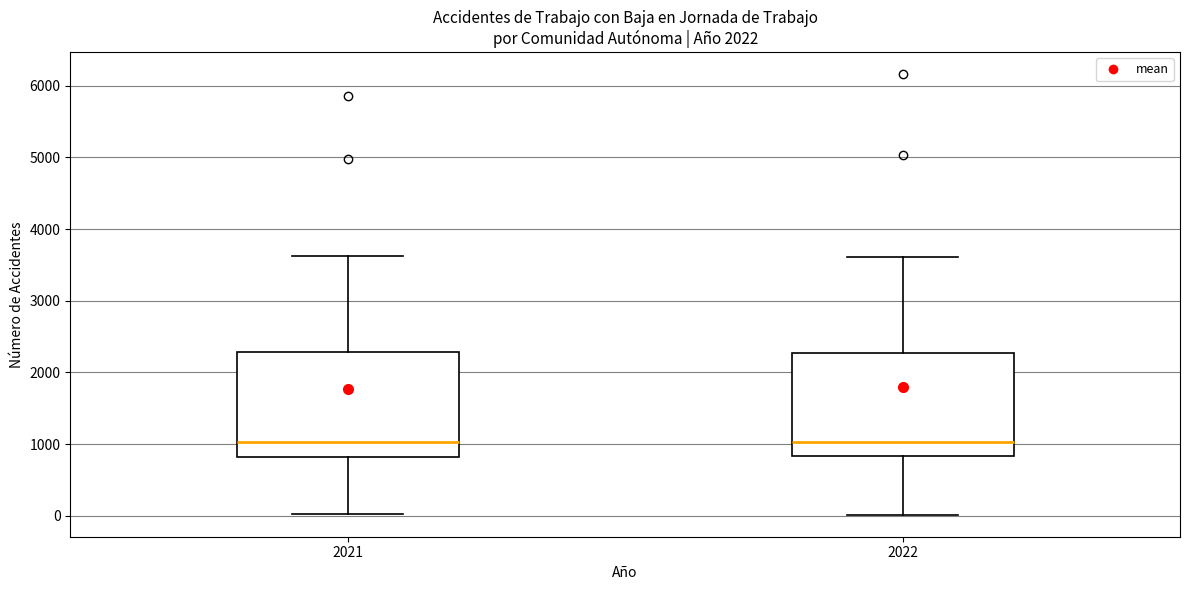

Where does the lower whisker of the box at x = 2022 end on the y-axis? The values are not printed on the chart, so give them approximately, as read against the axis.

0